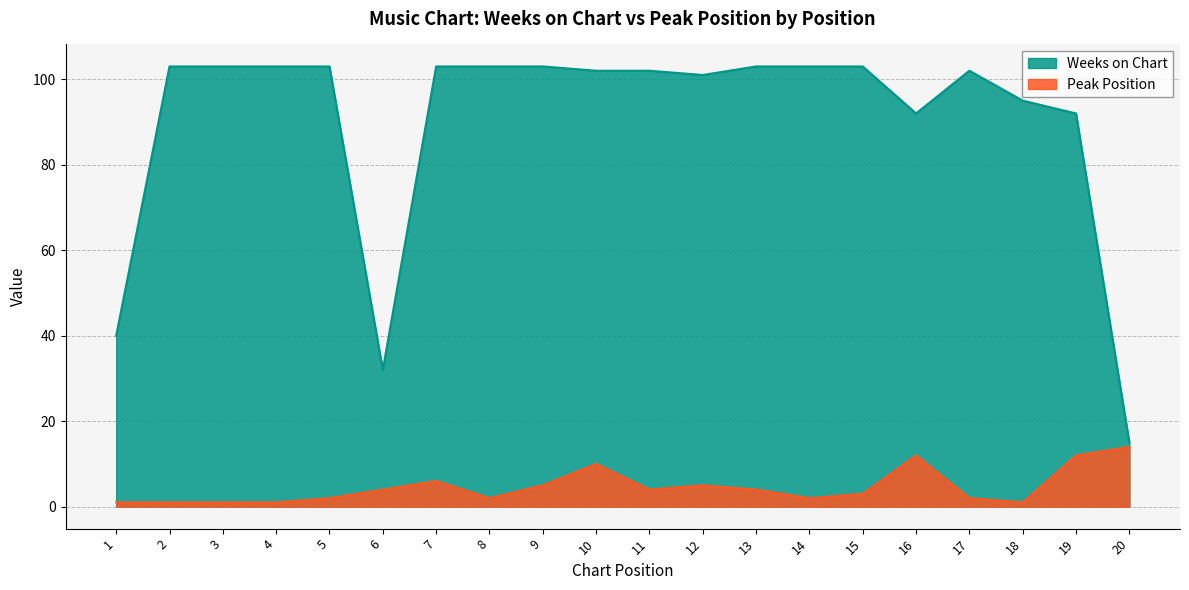

What is the difference between the maximum and minimum values in the Weeks on Chart series?

88